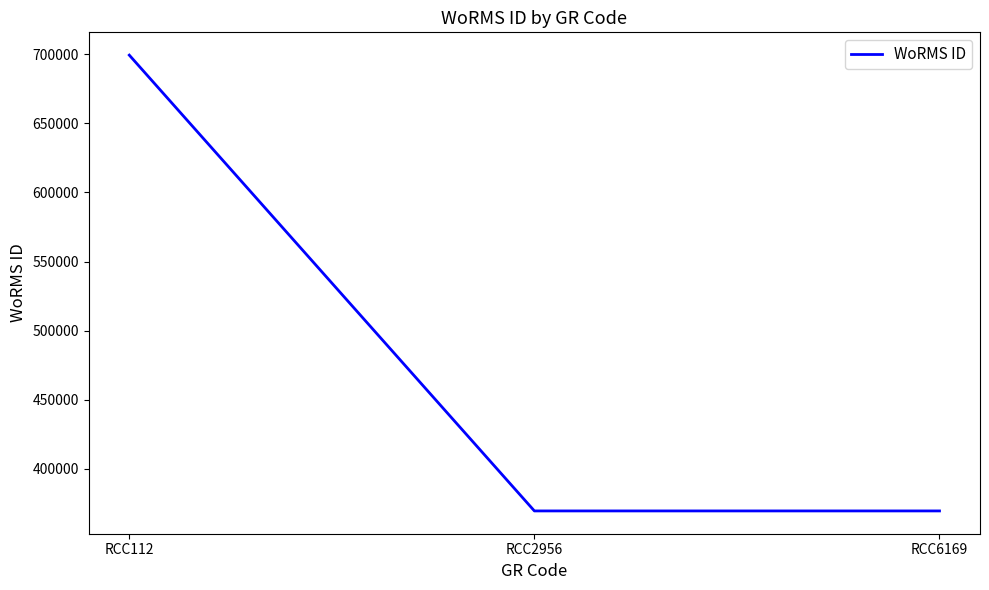

Count the number of categories in the chart.

3